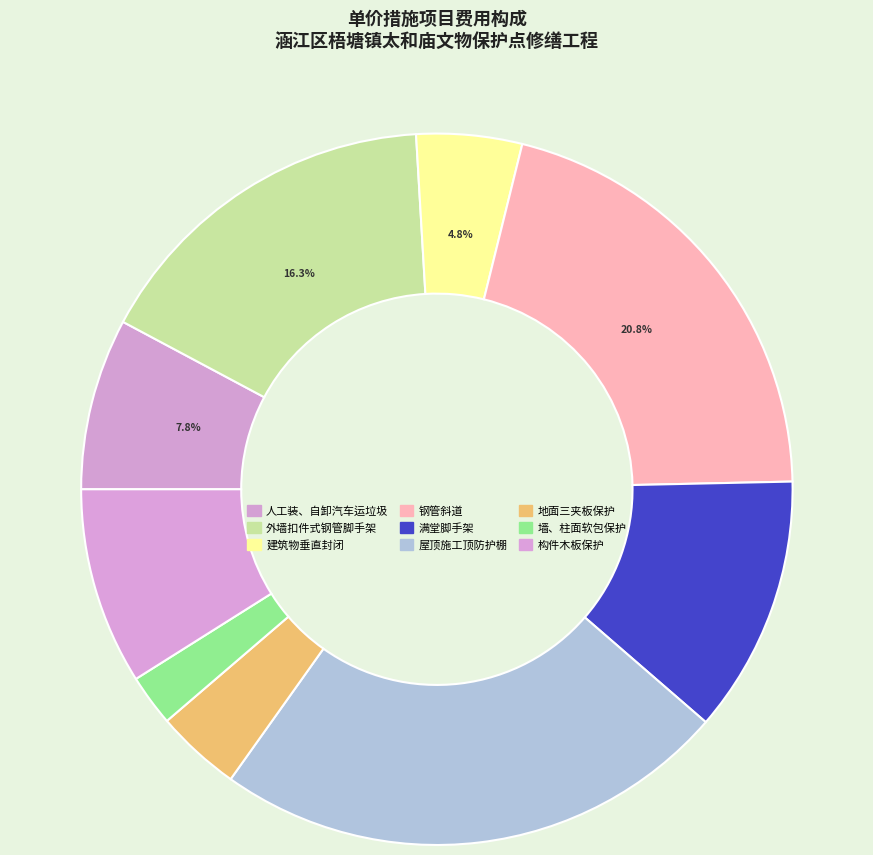

Which slice is the smallest?

墙、柱面软包保护